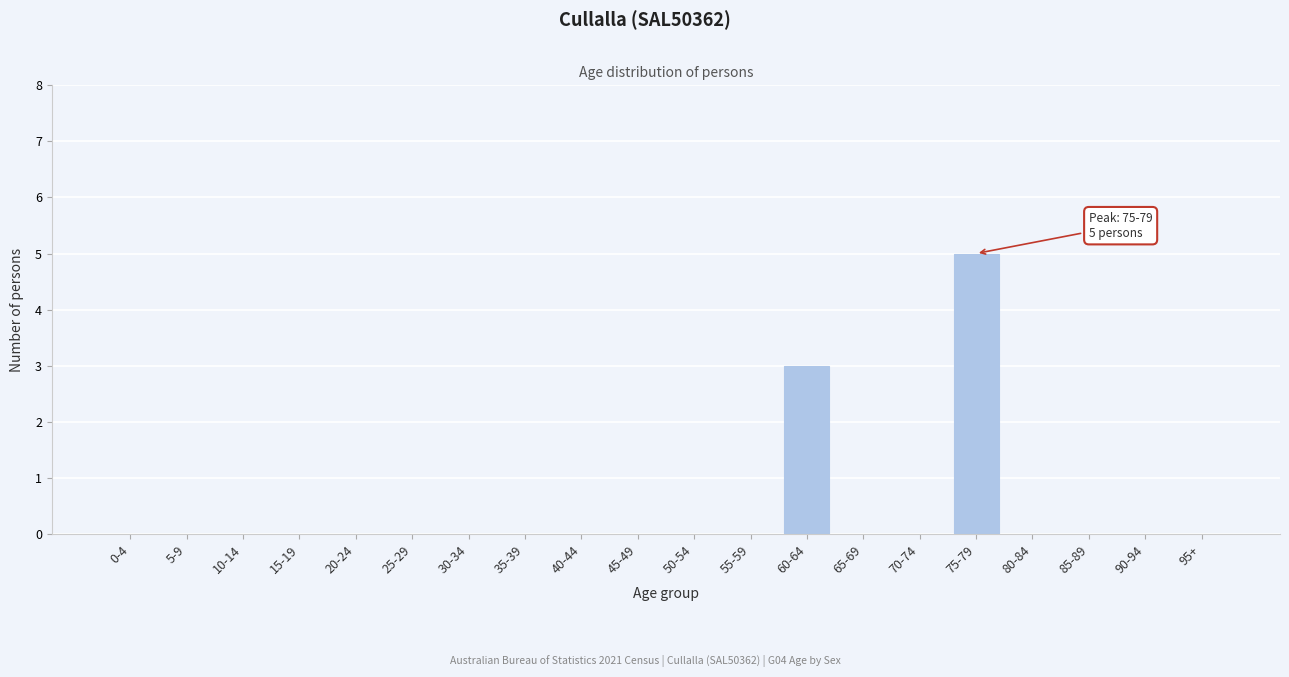

Reading left to right, extract all data points from this chart.

0-4=0	5-9=0	10-14=0	15-19=0	20-24=0	25-29=0	30-34=0	35-39=0	40-44=0	45-49=0	50-54=0	55-59=0	60-64=3	65-69=0	70-74=0	75-79=5	80-84=0	85-89=0	90-94=0	95+=0